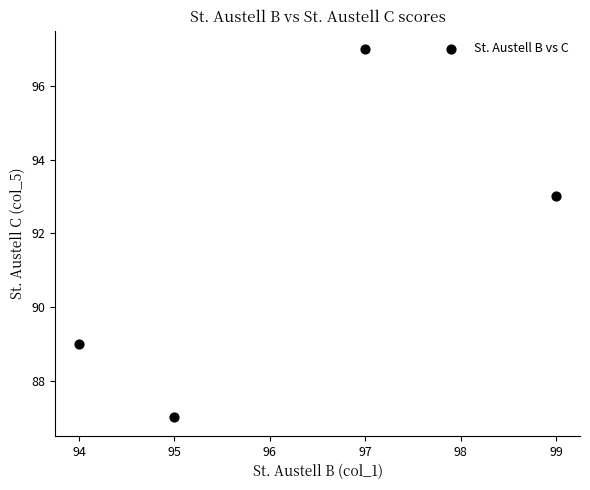

What is the range of Y values (max minus min)?

10